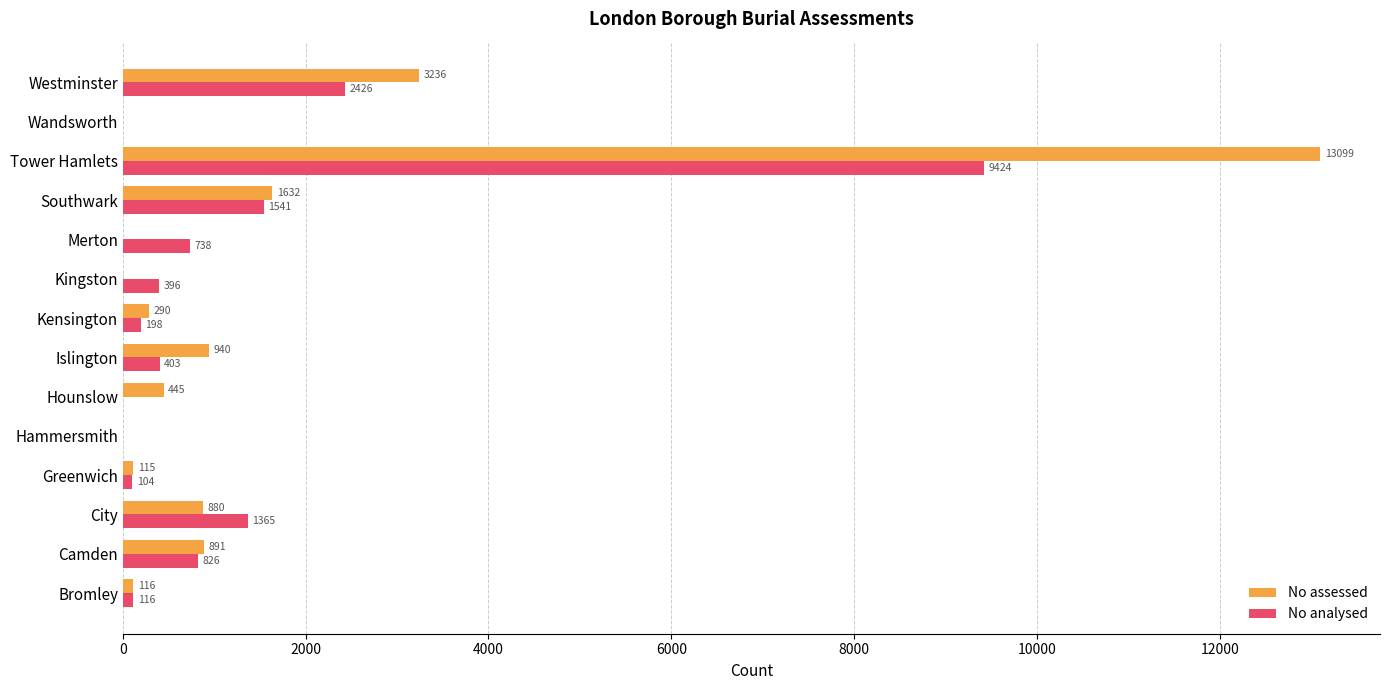

What is the greatest value displayed?

13099